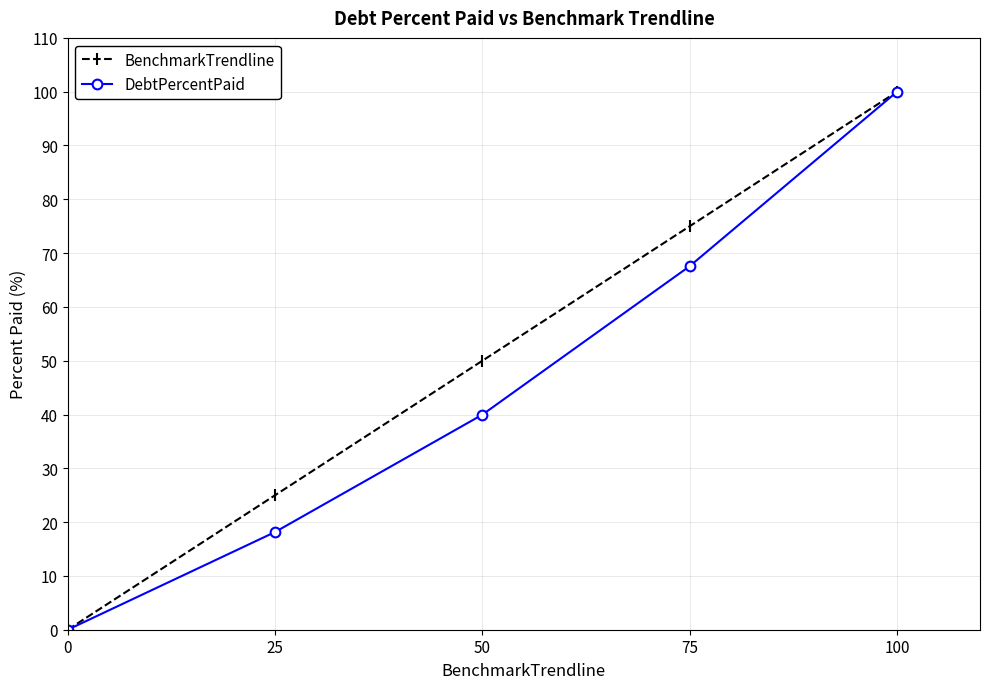

Which category has the highest value in the DebtPercentPaid series?

100